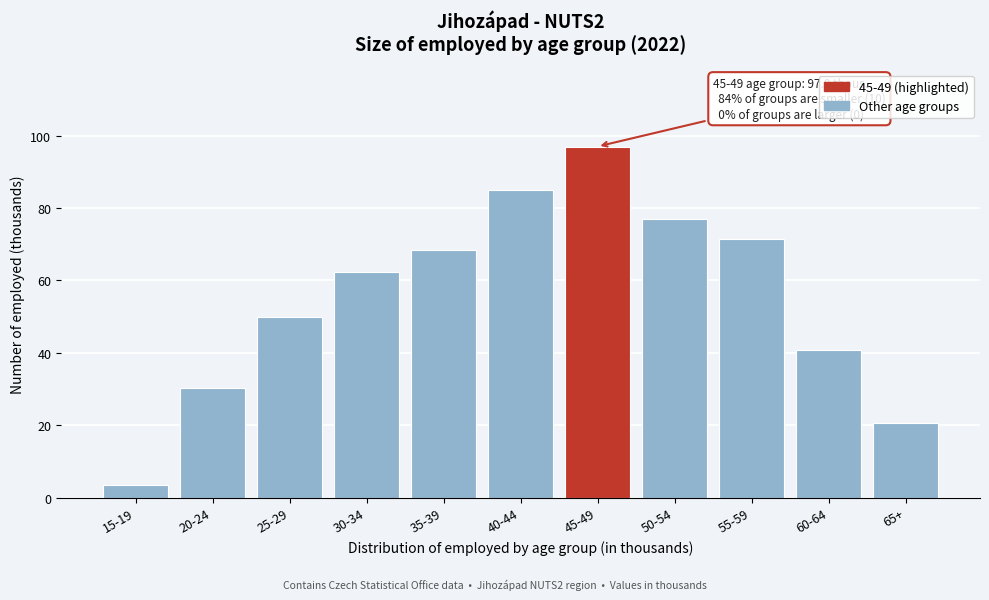

Reading left to right, list all the values displayed in this chart.

15-19=3.6	20-24=30.3	25-29=49.8	30-34=62.4	35-39=68.4	40-44=85.0	45-49=97.0	50-54=76.9	55-59=71.5	60-64=40.7	65+=20.5